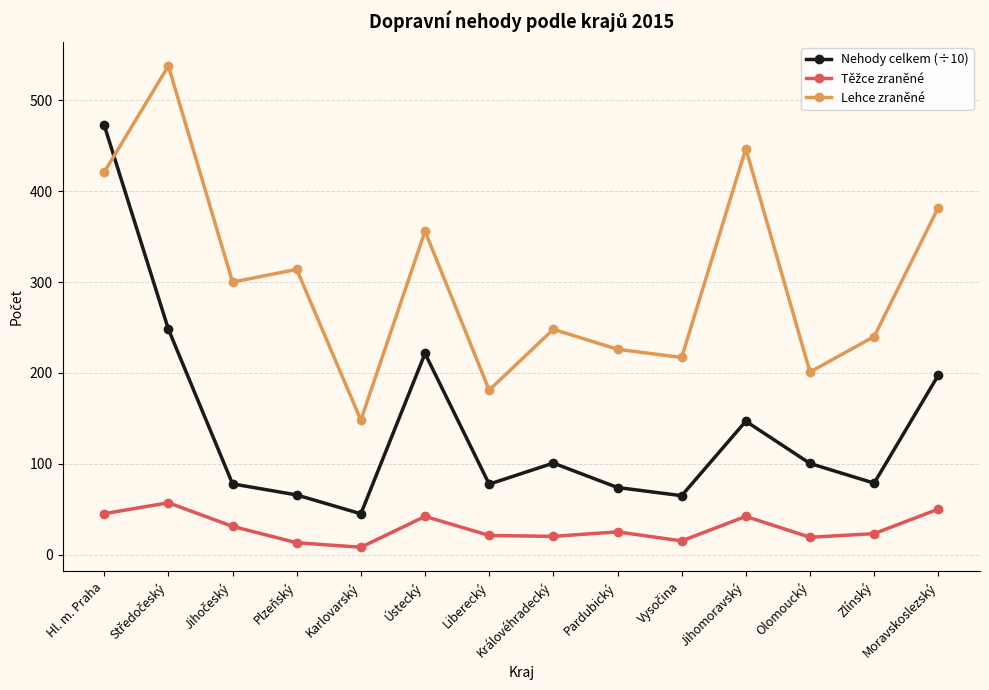

At which label does Nehody celkem (÷10) first exceed 100?

Hl. m. Praha